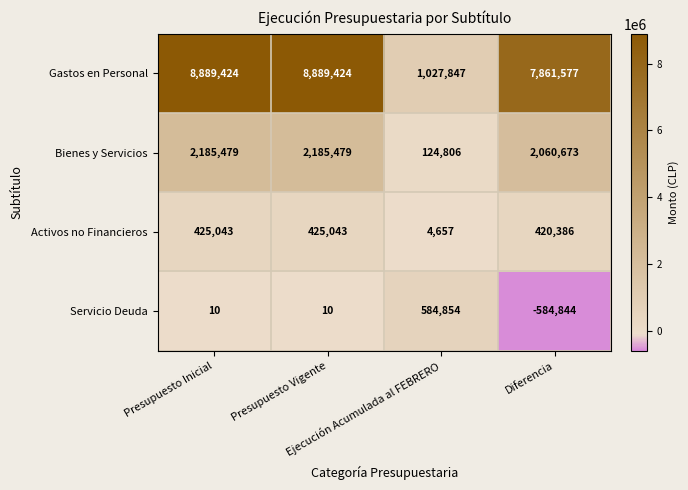

What is the difference between the maximum and minimum values in the Bienes y Servicios series?

2060673